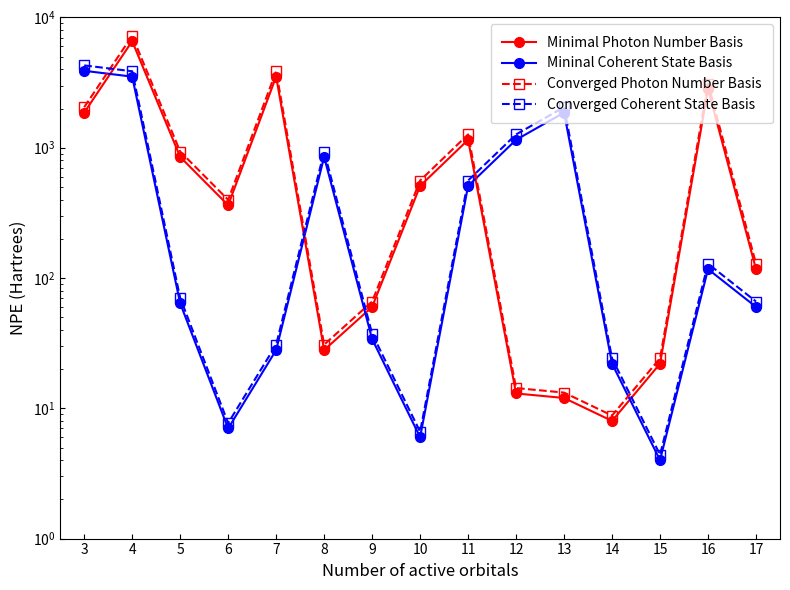

After their last crossing, which series has the higher values: Converged Photon Number Basis or Mininal Coherent State Basis?

Converged Photon Number Basis